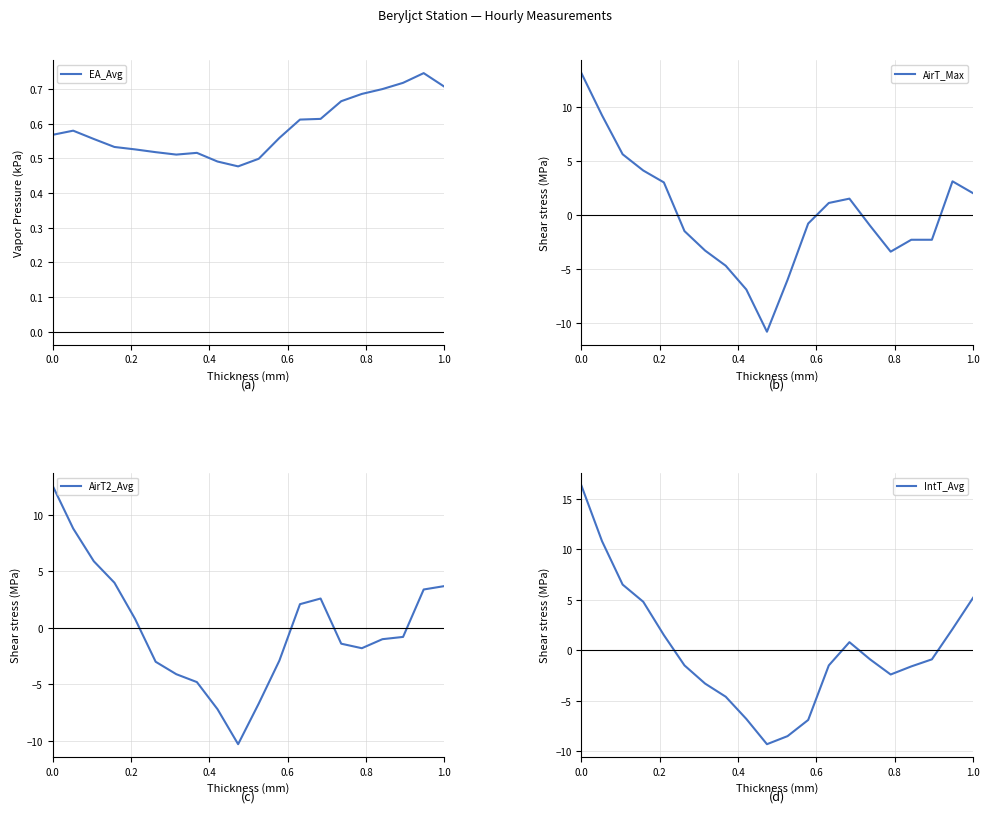

What is the minimum value for AirT_Max?

-10.8